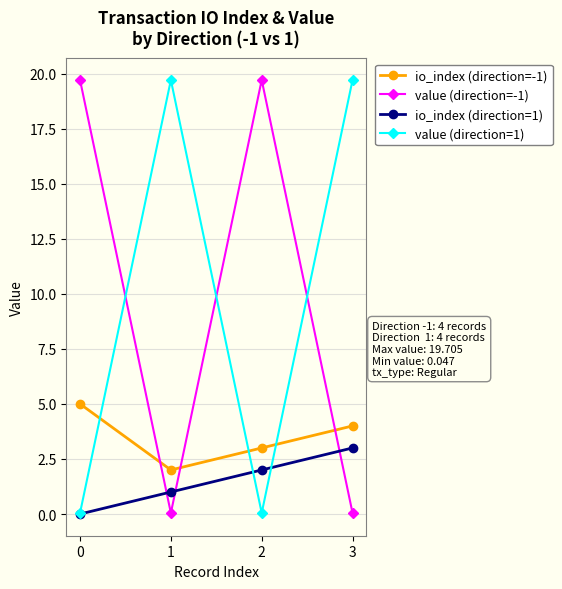

At how many categories does at least one series exceed 8?

4